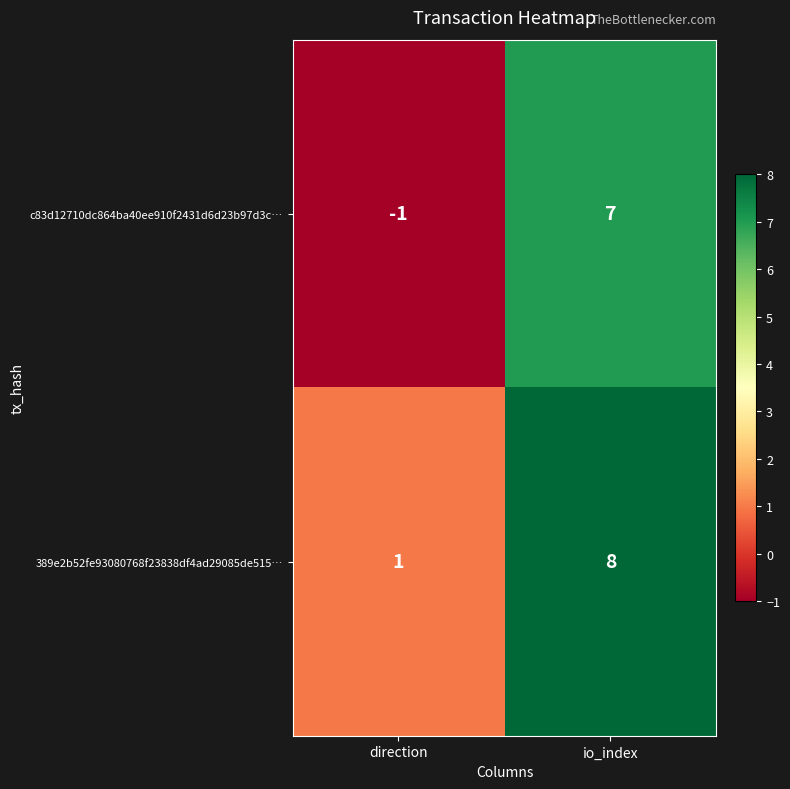

Which series has the widest spread of values?

c83d12710dc864ba40ee910f2431d6d23b97d3c…